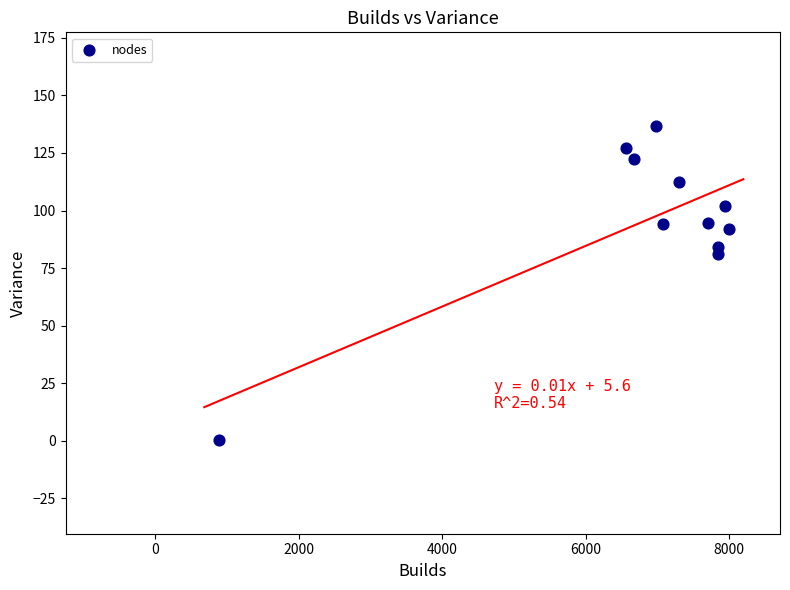

What Y value in the scatter plot is closest to 68?

81.2